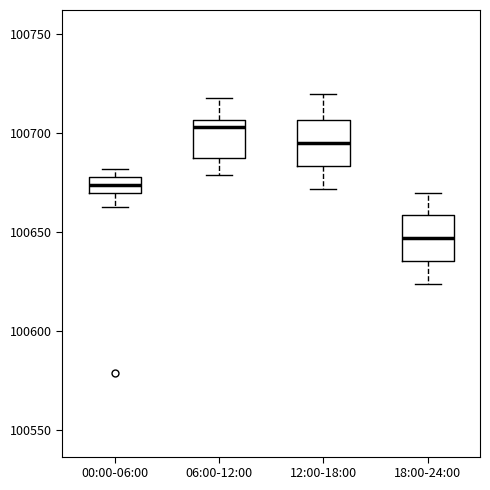

Where is the lower edge of the box for 12:00-18:00 on the y-axis? The values are not printed on the chart, so give them approximately, as read against the axis.

100685